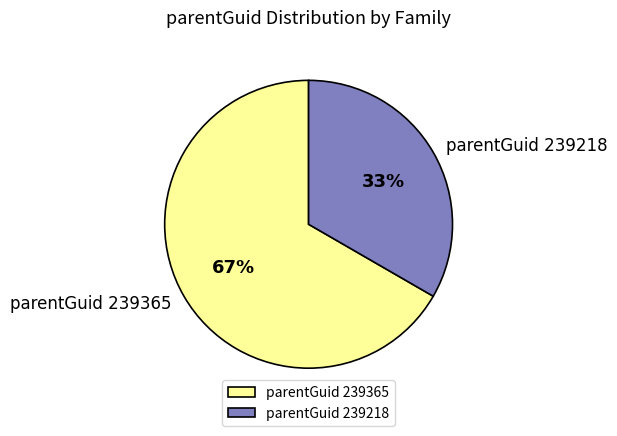

To the nearest percent, what percentage of the pie is parentGuid 239365?

67%